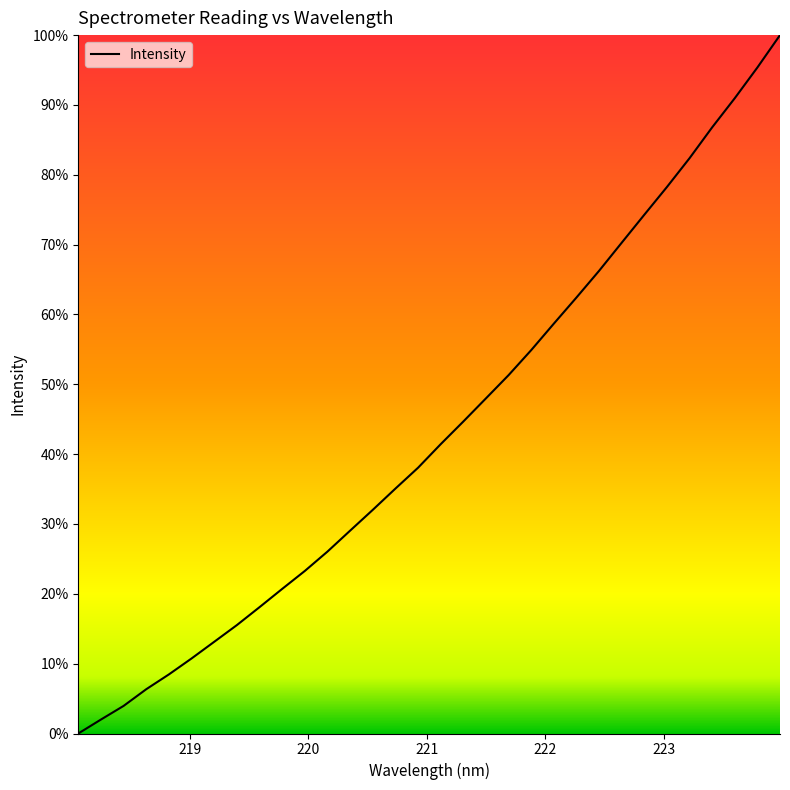

Does the chart display data point markers on the line(s)?

No